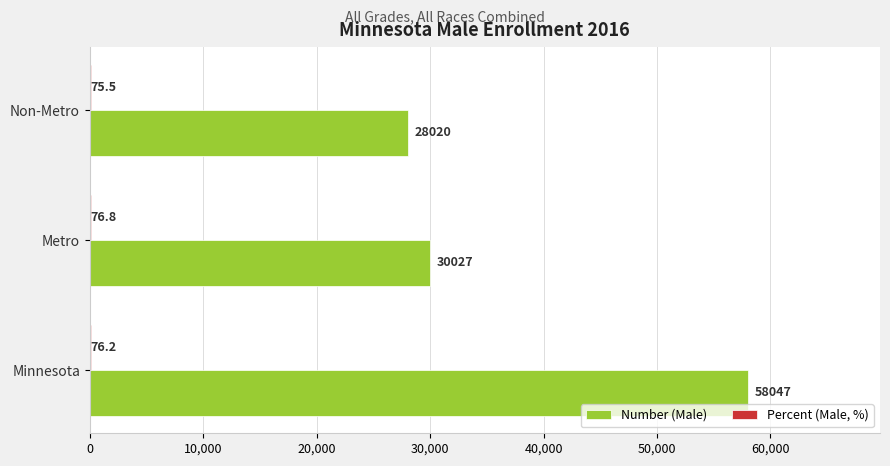

The value of Number (Male) at Metro is 53312.3. True or false?

False